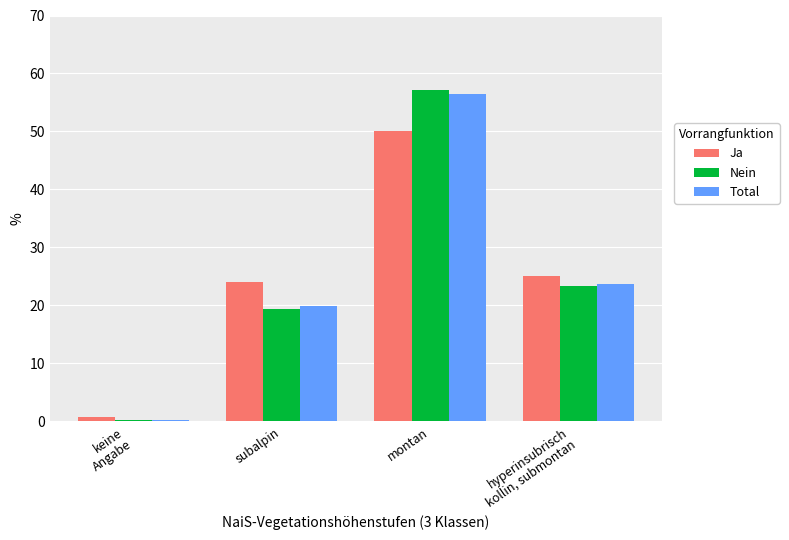

Which category has the highest value in the Ja series?

montan